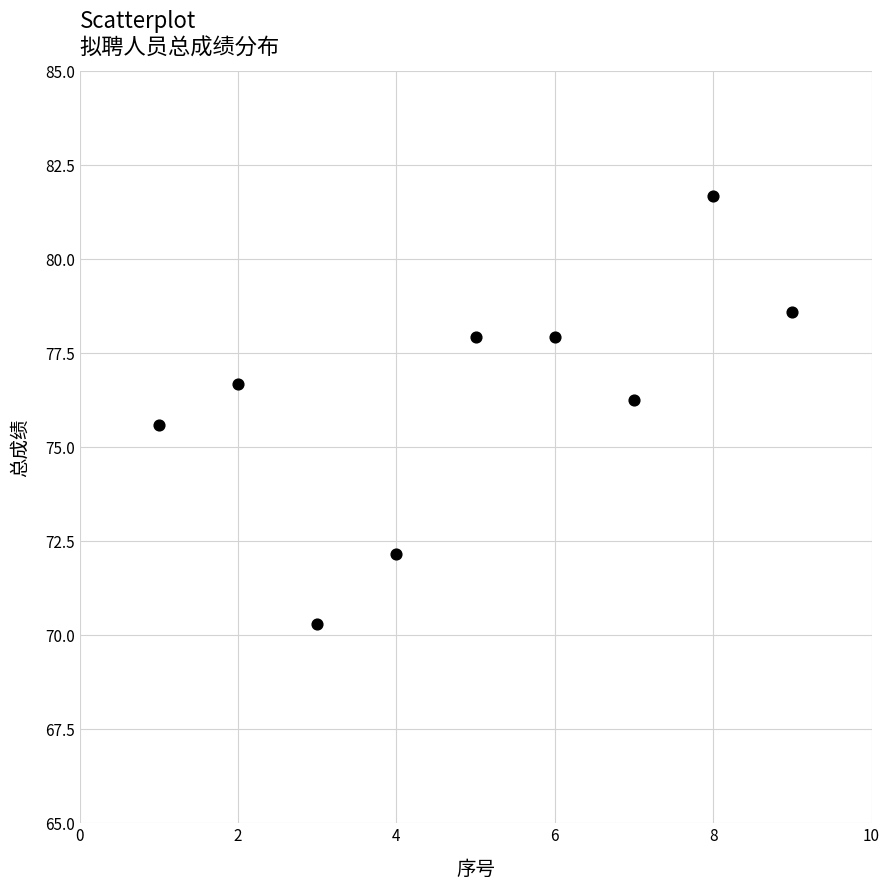

What is the range of Y values (max minus min)?

11.4